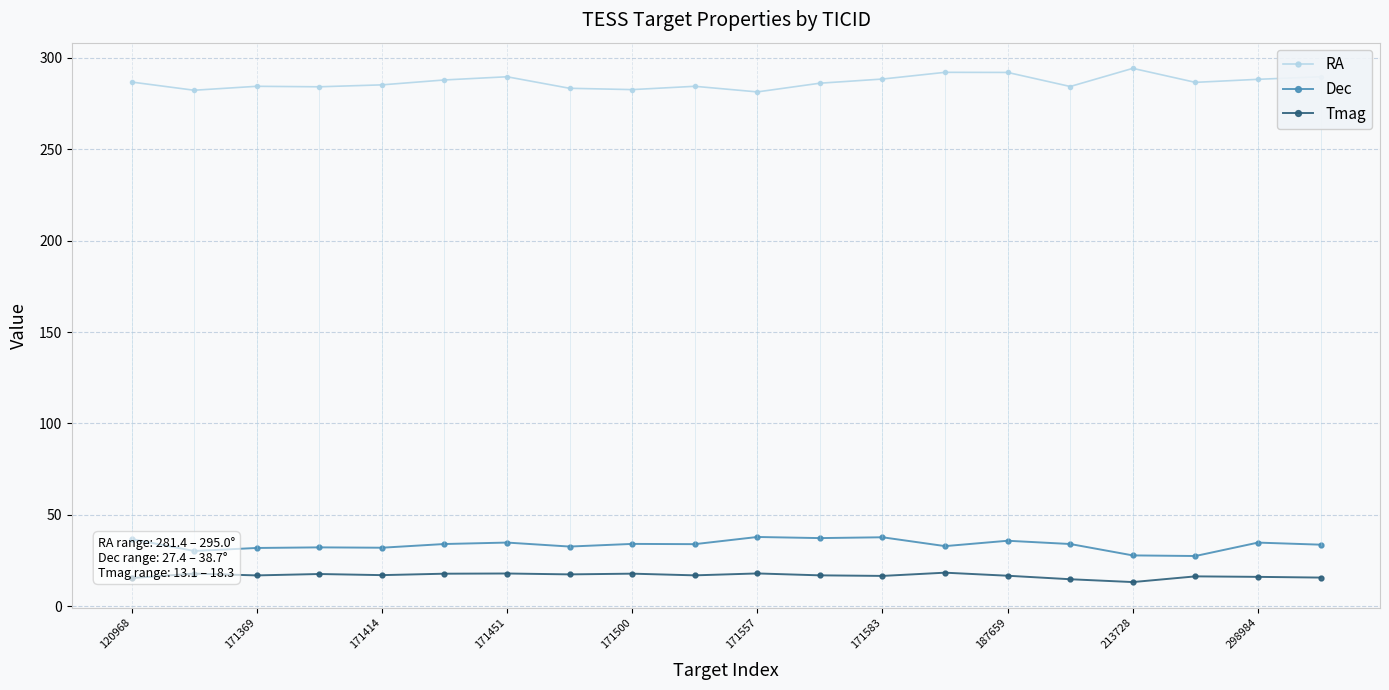

In Tmag, how many points are lower than both neighbors (excluding endpoints)?

6